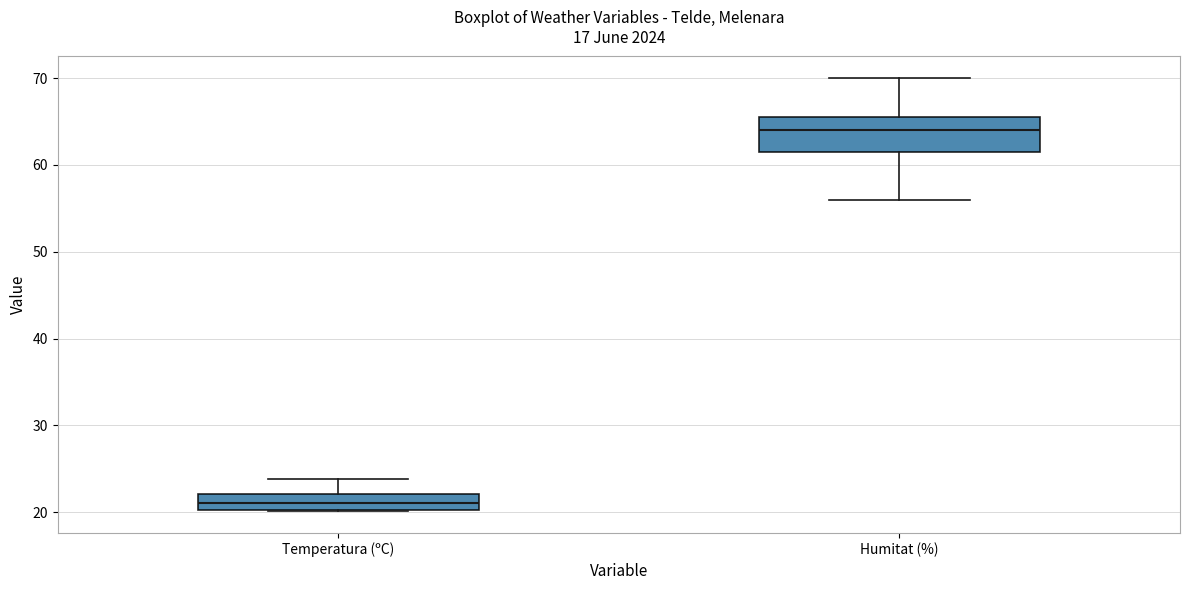

Where is the lower edge of the box for Humitat (%) on the y-axis? The values are not printed on the chart, so give them approximately, as read against the axis.

62